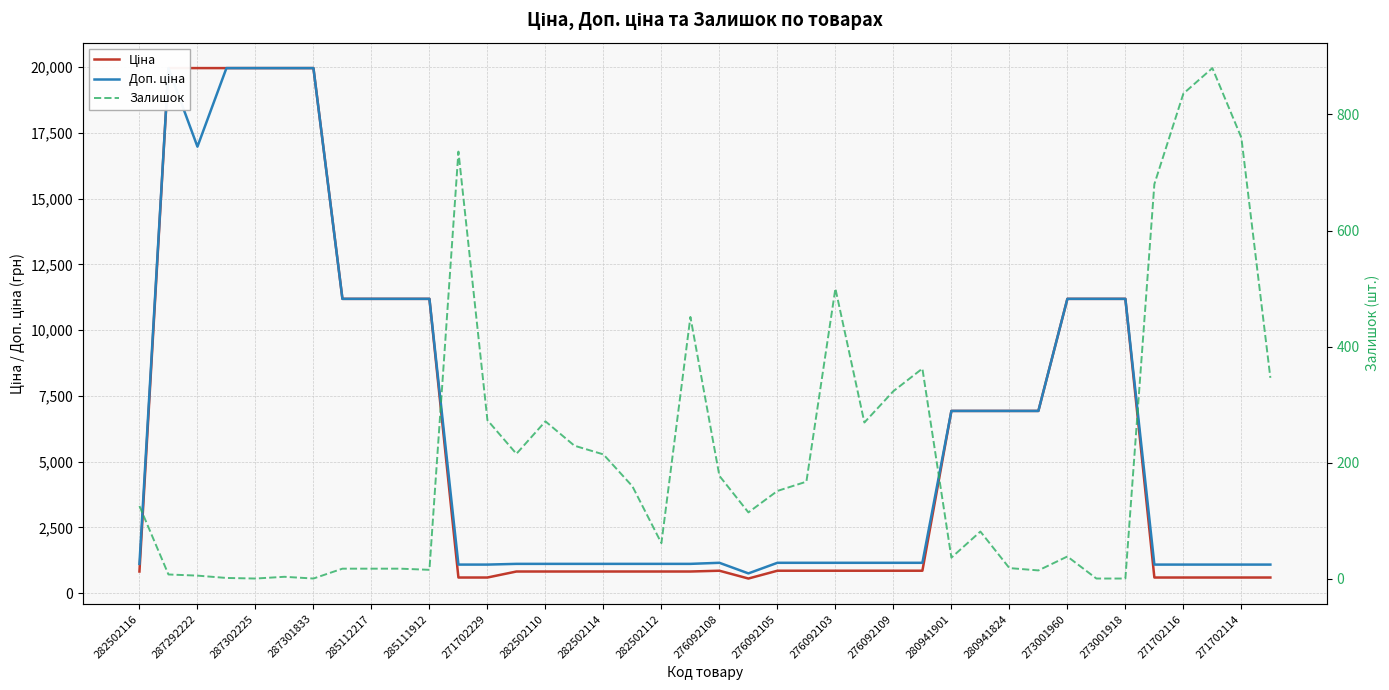

How many values in the Залишок series are below 151?

20